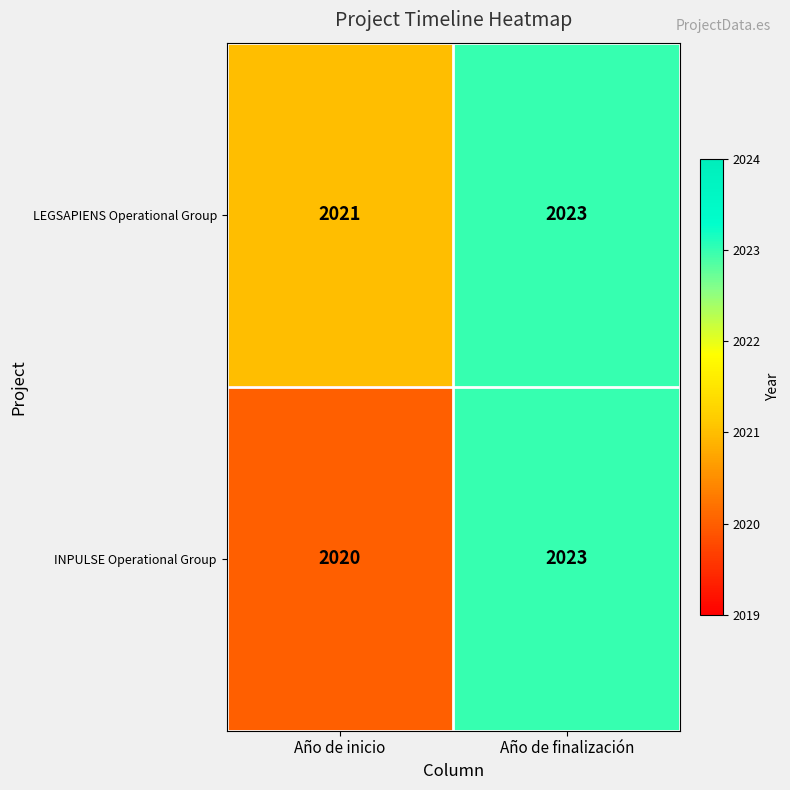

How many distinct data groups are displayed?

2